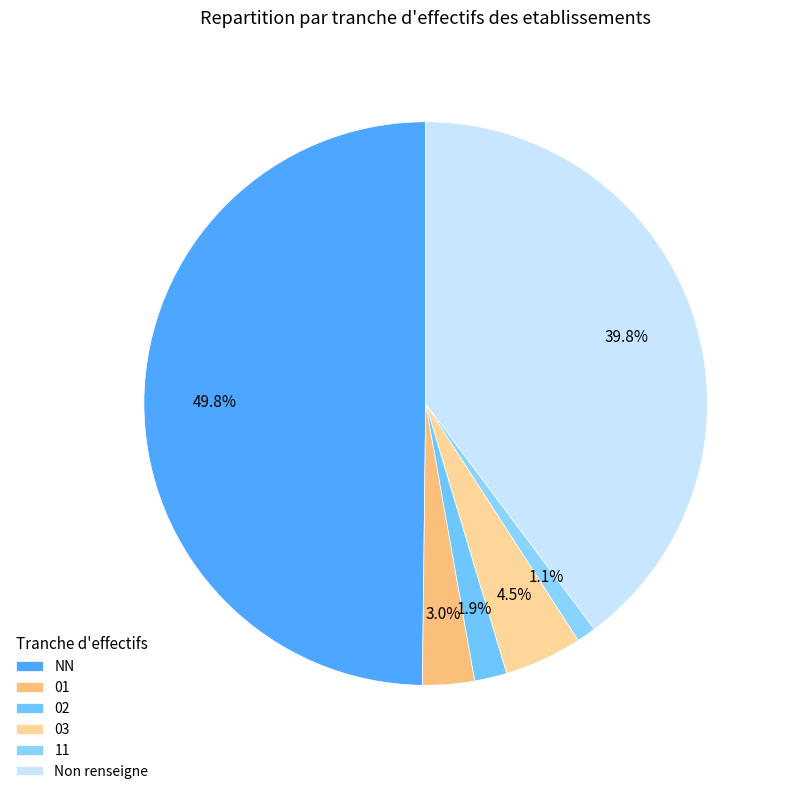

To the nearest percent, what is the difference between the 11 and 02 slice percentages?

1%